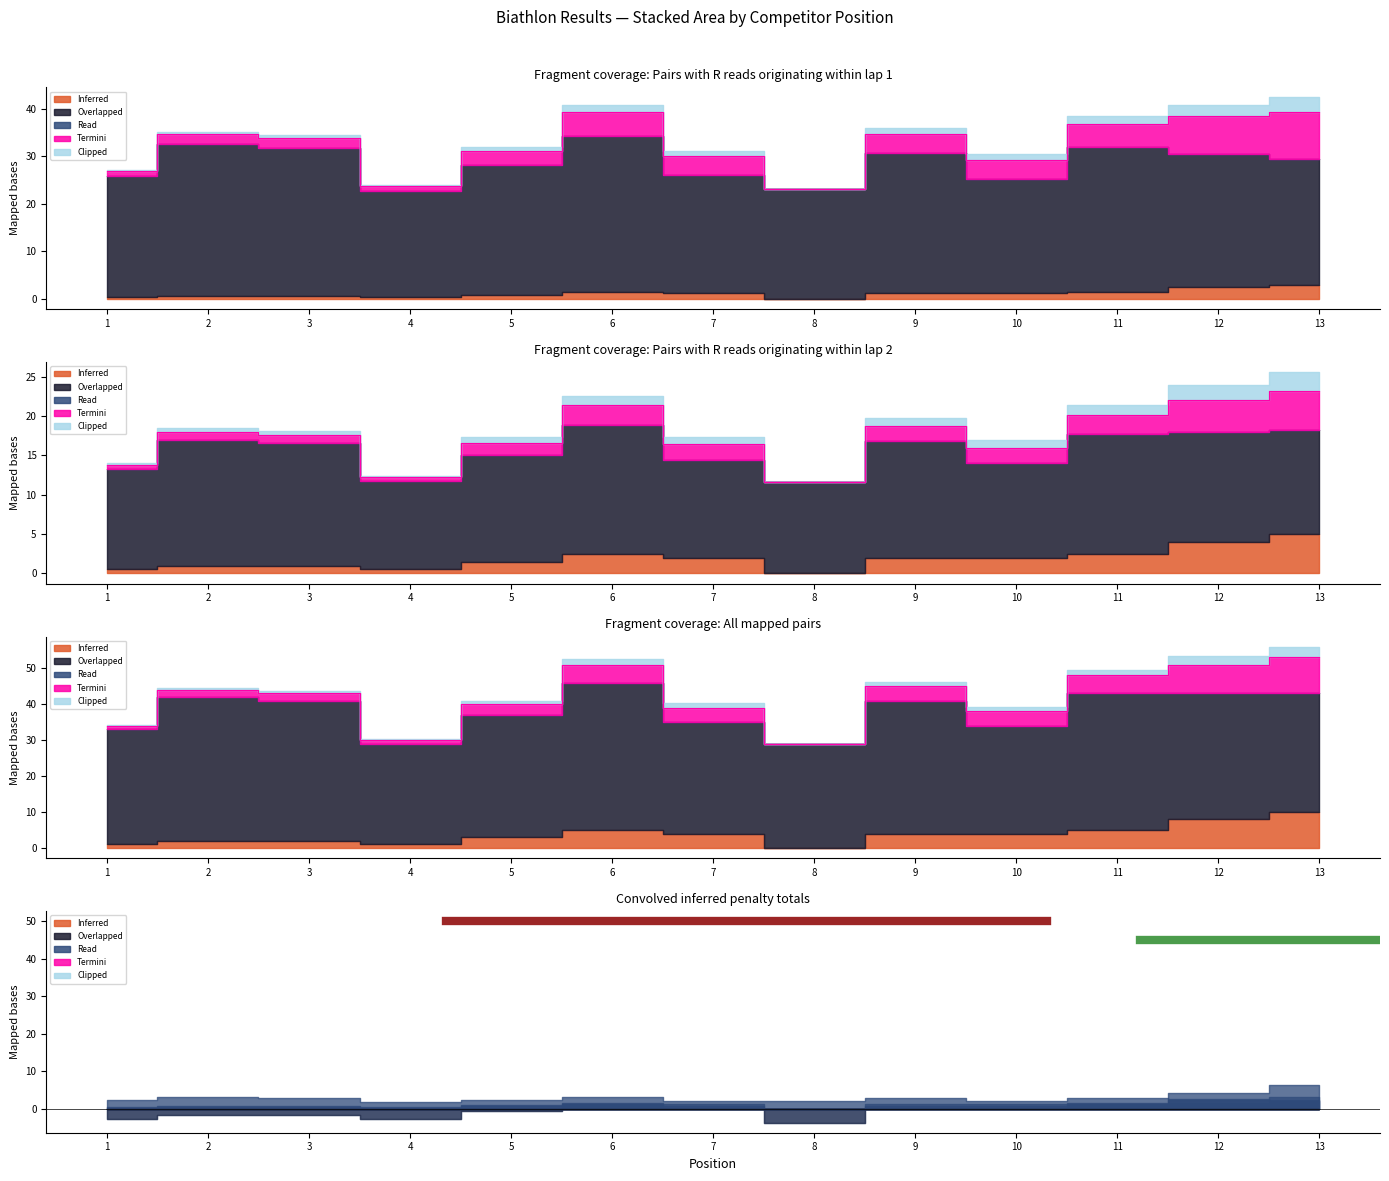

True or false: Termini has a value of 0 at 6.

True